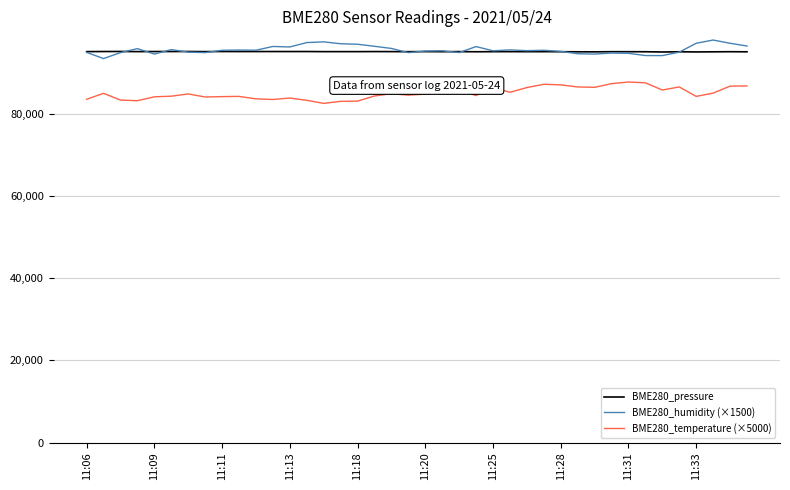

True or false: BME280_temperature (×5000) and BME280_pressure intersect in this chart.

False